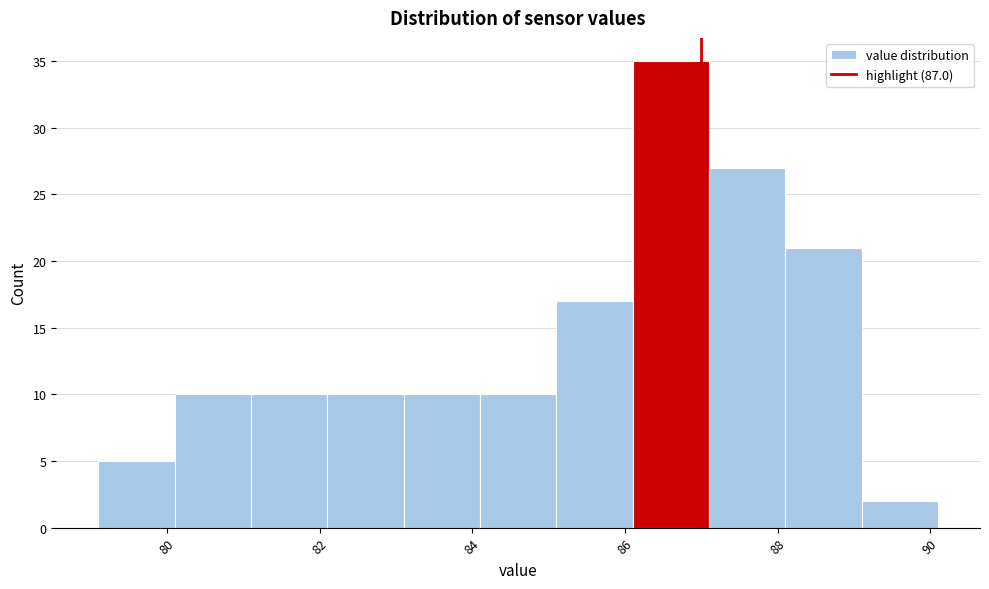

Which range on the x-axis has the tallest bar?

86.1 to 87.1